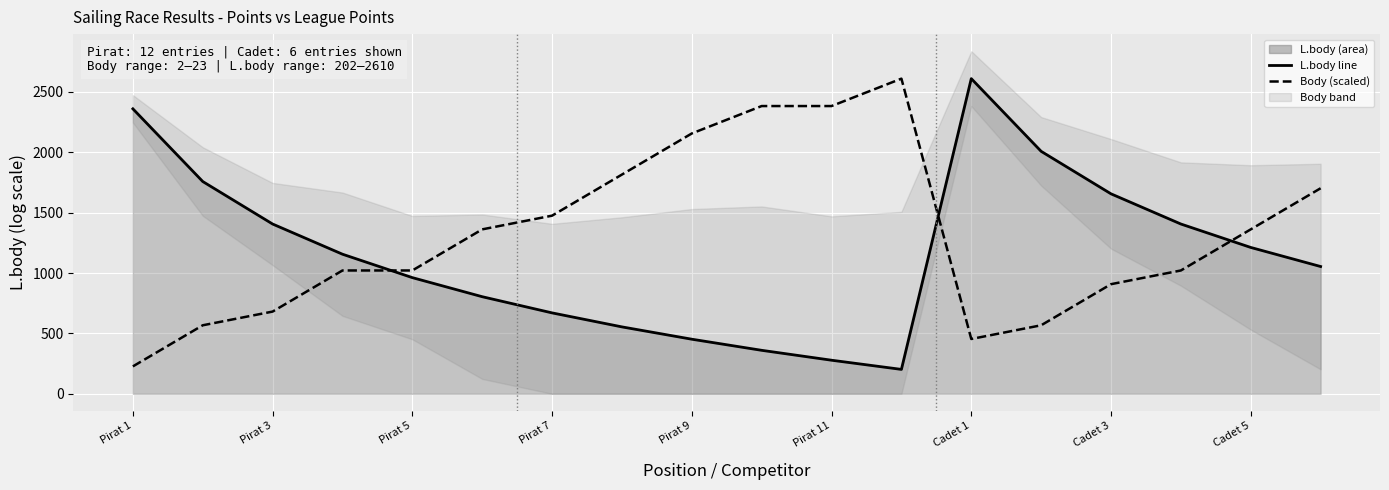

Does the chart display data point markers on the line(s)?

No